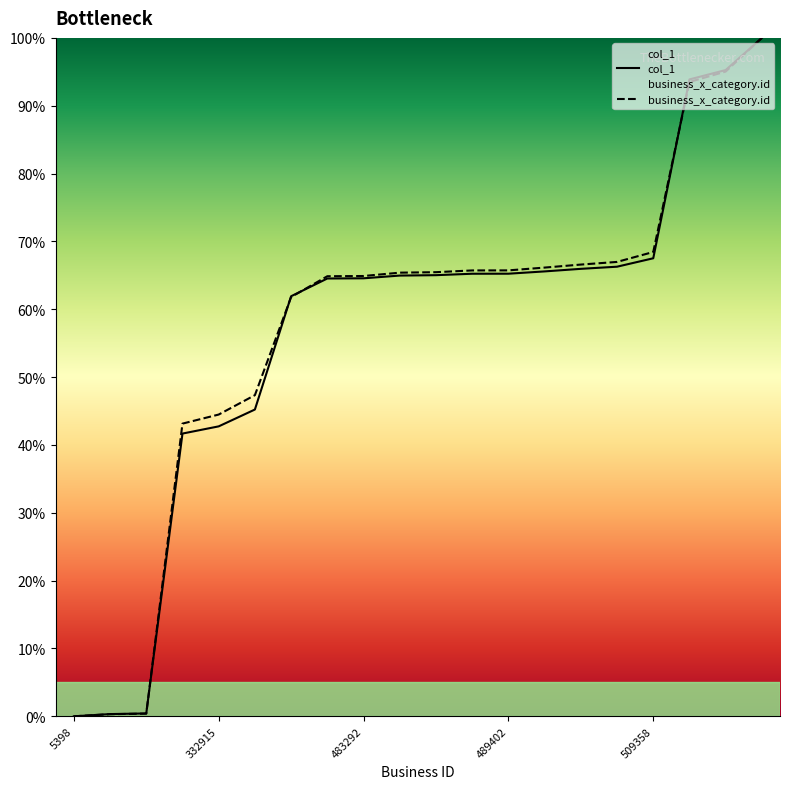

True or false: business_x_category.id has a value of 0.3 at 7695.

True